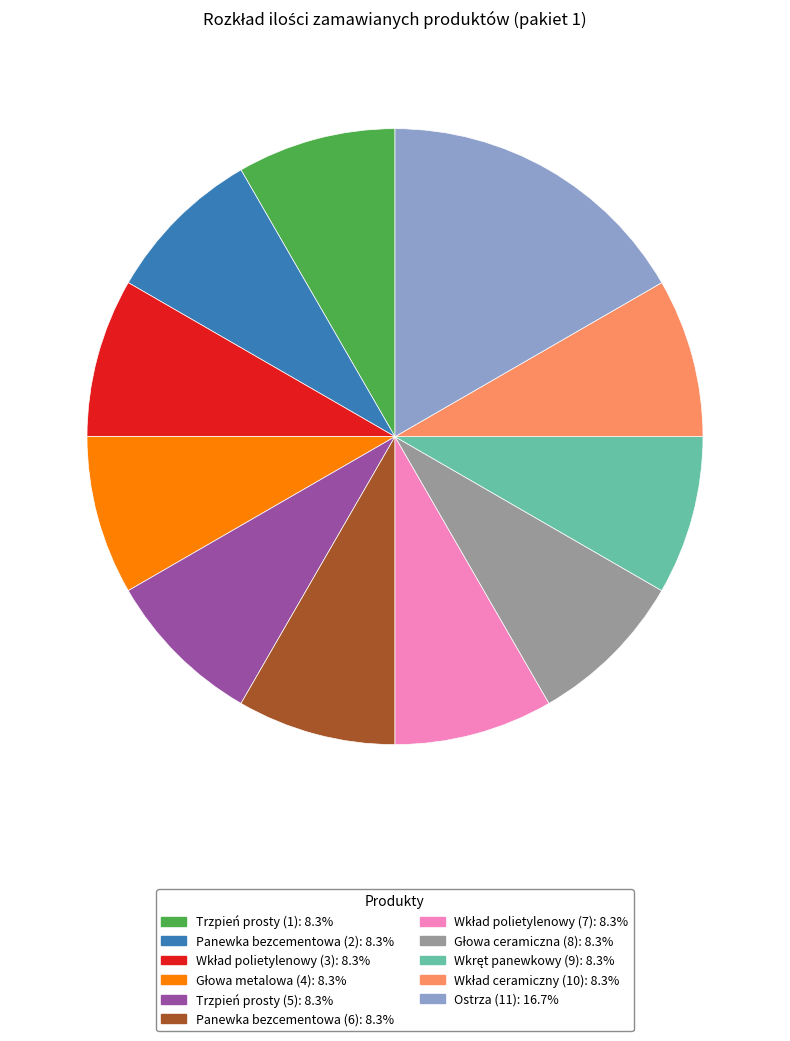

Does Panewka bezcementowa (6) account for over 50% of the chart?

No